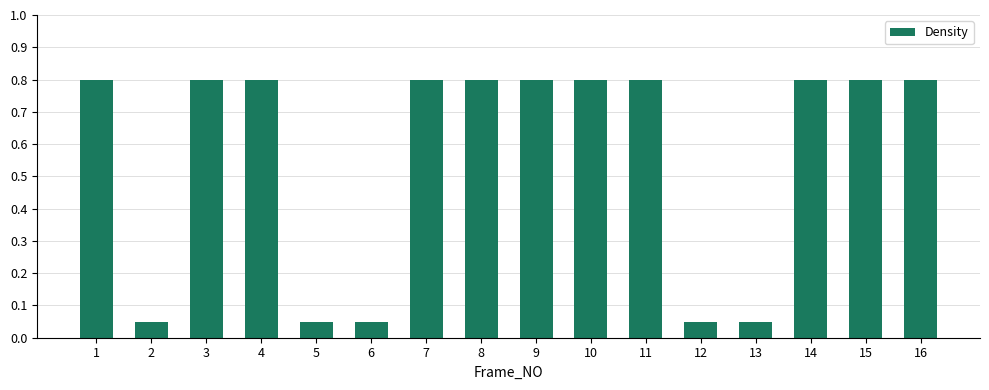

What is the difference between the second highest and minimum values?

0.7